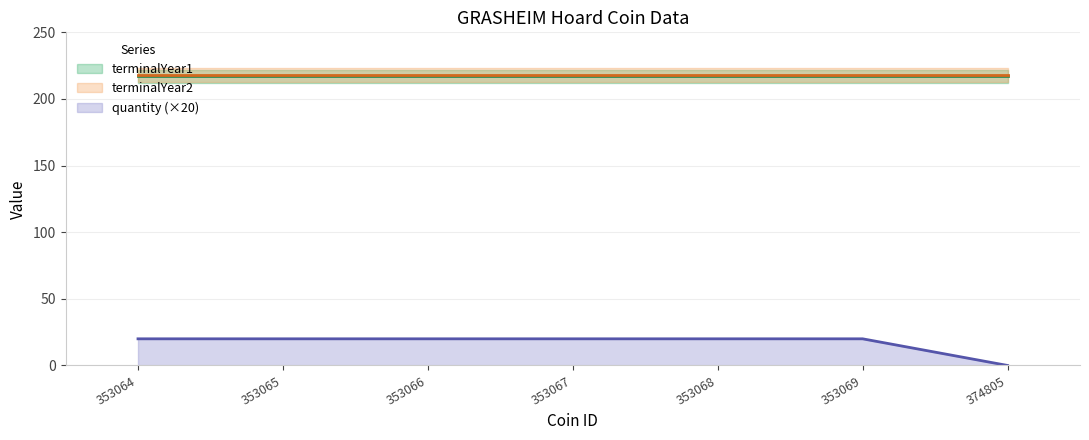

Between 353066 and 353067, which is larger?

353066